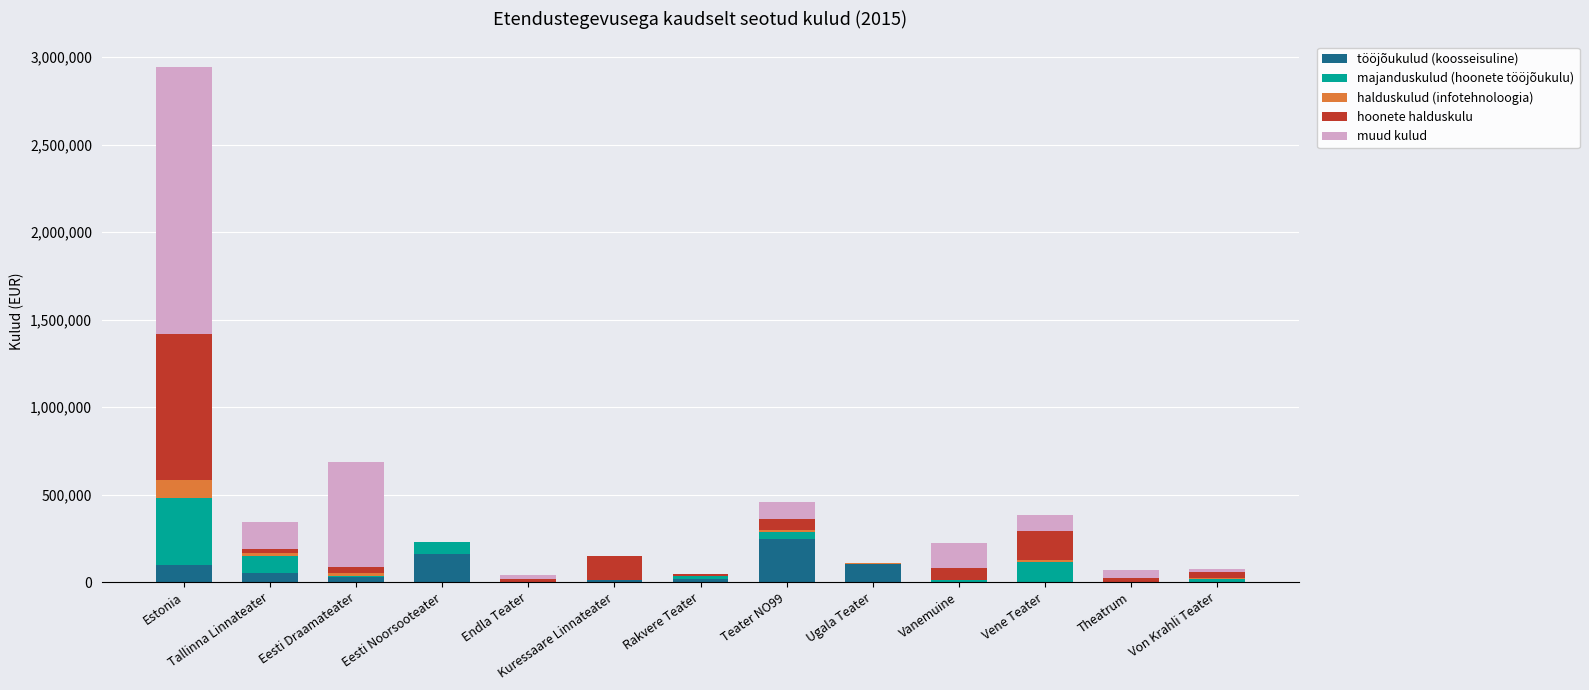

How many distinct data groups are displayed?

5